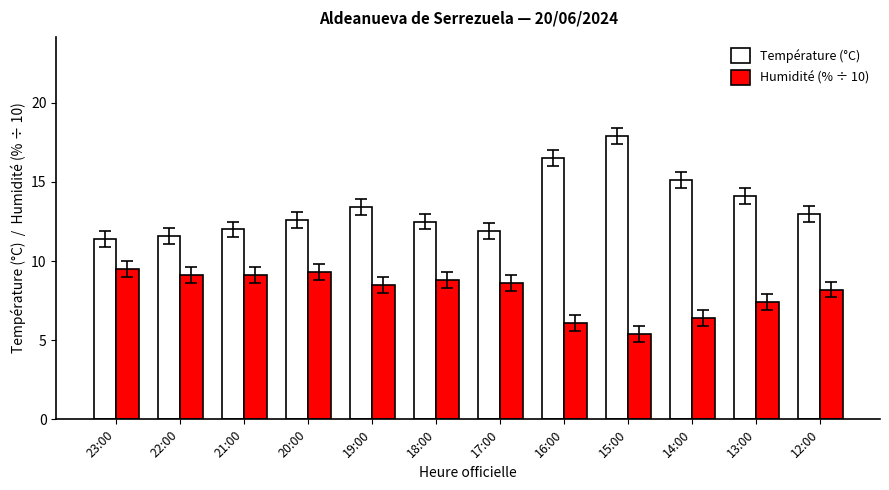

How many groups of bars are there?

12